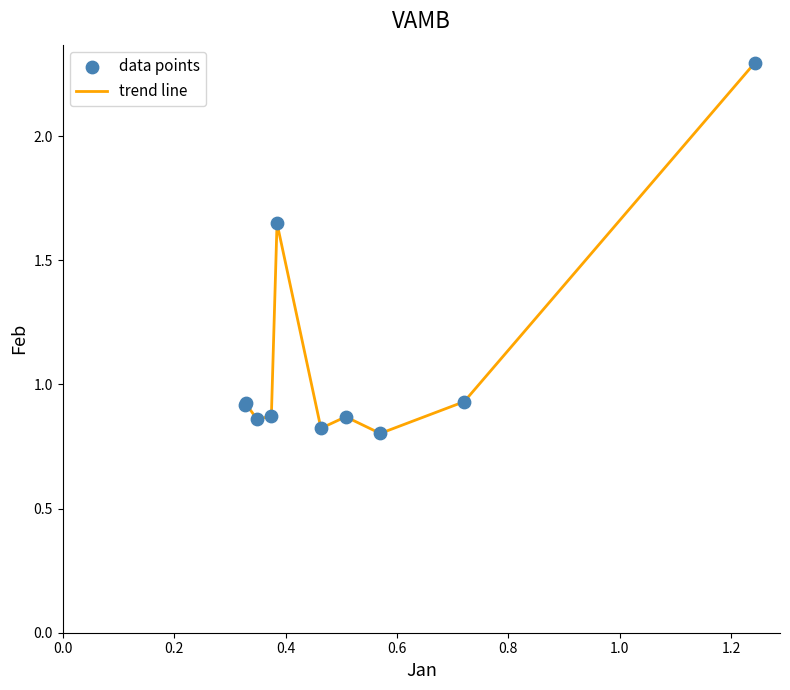

What is the smallest value displayed?

0.8